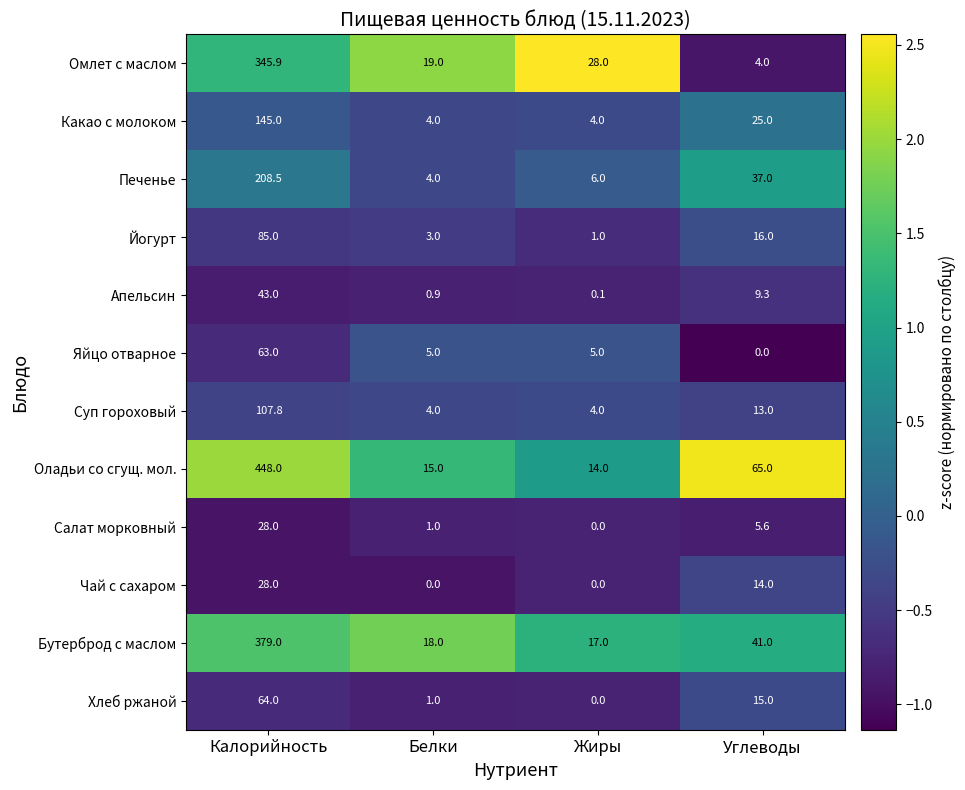

What value does the Яйцо отварное series have at Калорийность?

63.0